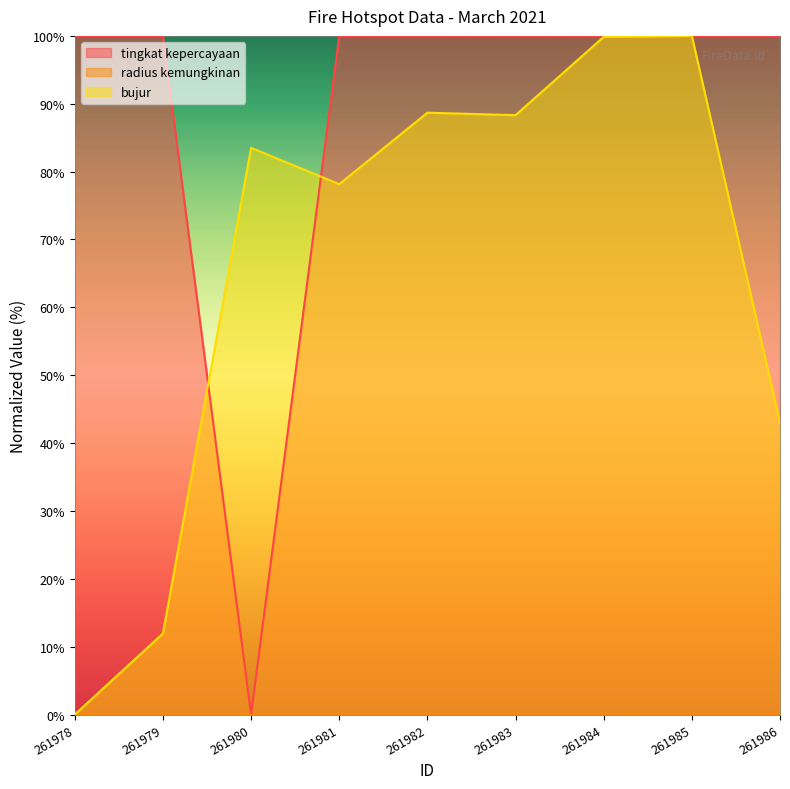

Between 261980 and 261982, which series saw the biggest shift?

tingkat kepercayaan